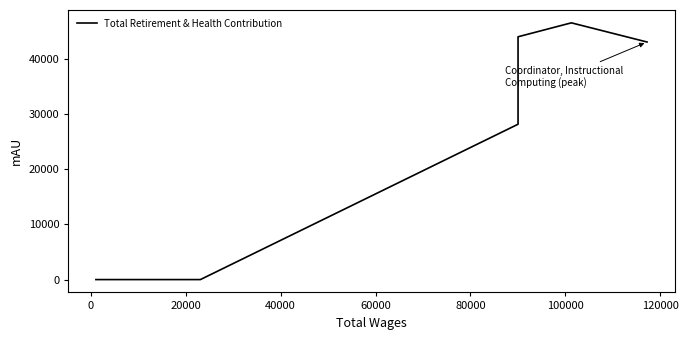

What is the label of the 6th point from the right?

20000